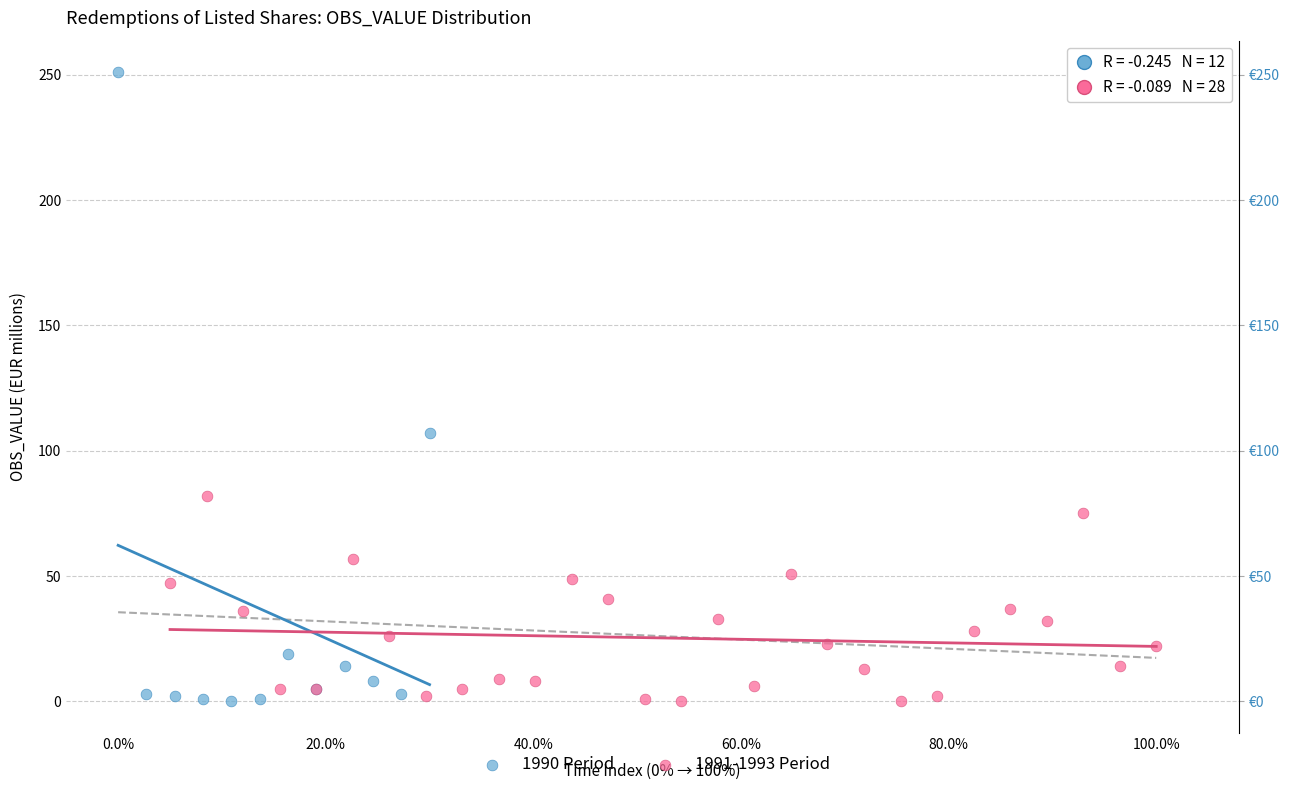

Which series has the largest Y range (max minus min)?

1990 Period